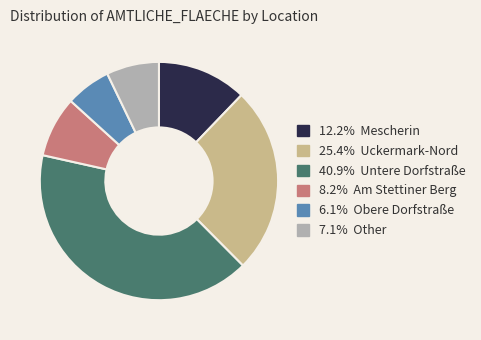

Is there a majority slice in this chart?

No